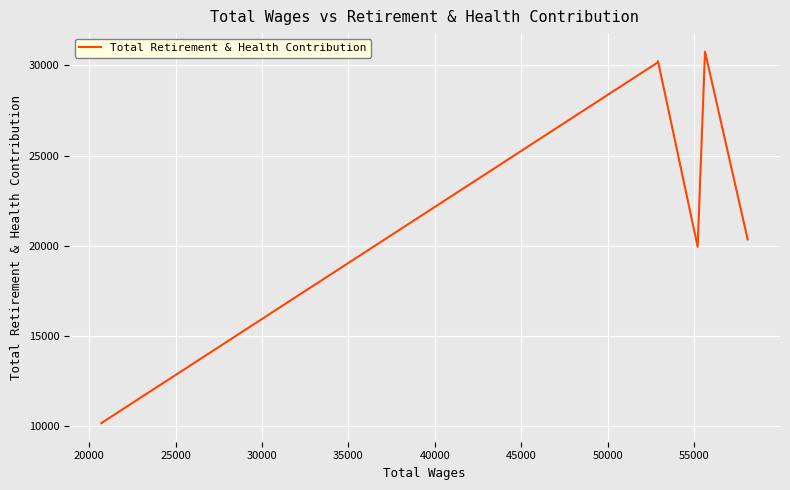

Does the chart display data point markers on the line(s)?

No